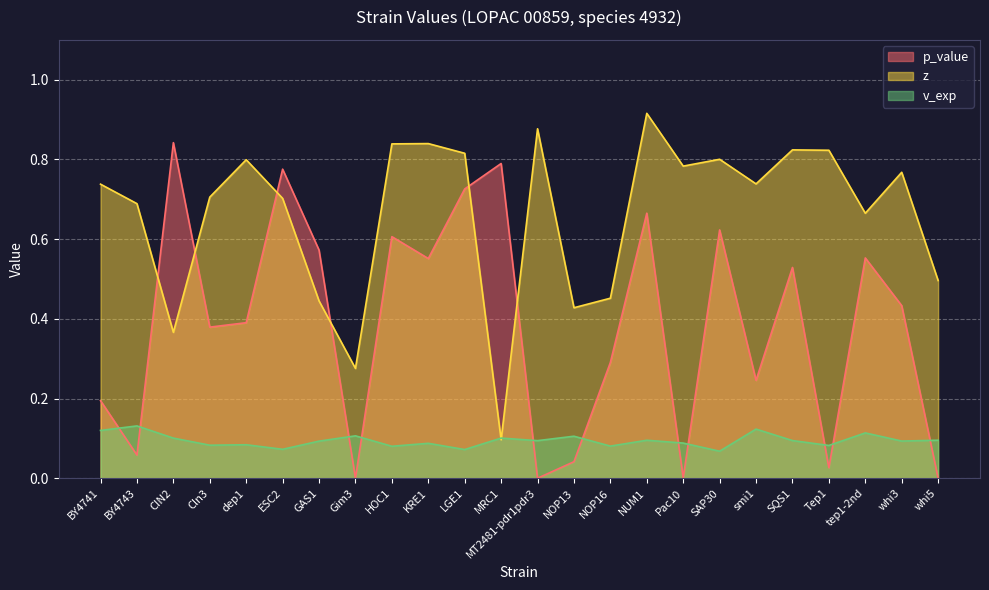

Rank the series by their average value, from highest to lowest.

z, p_value, v_exp